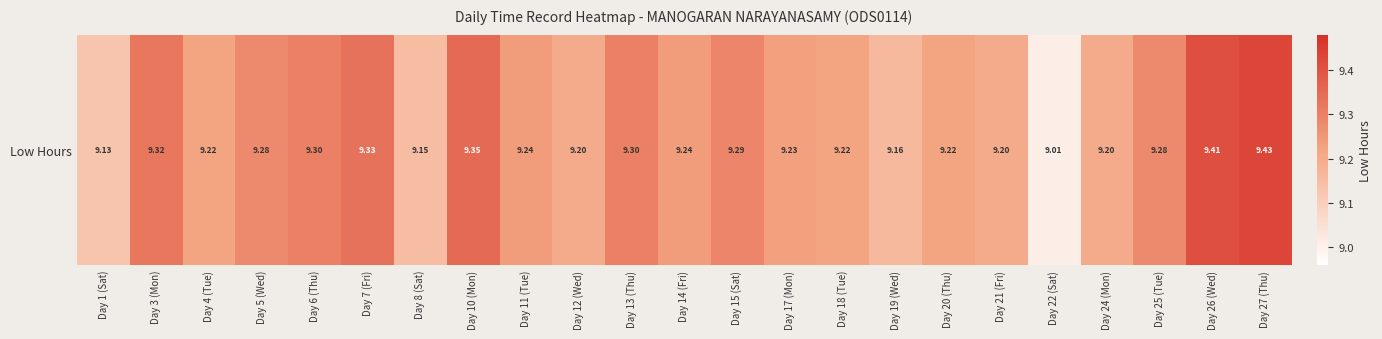

True or false: the data shows 9.3 at Day 25 (Tue).

True